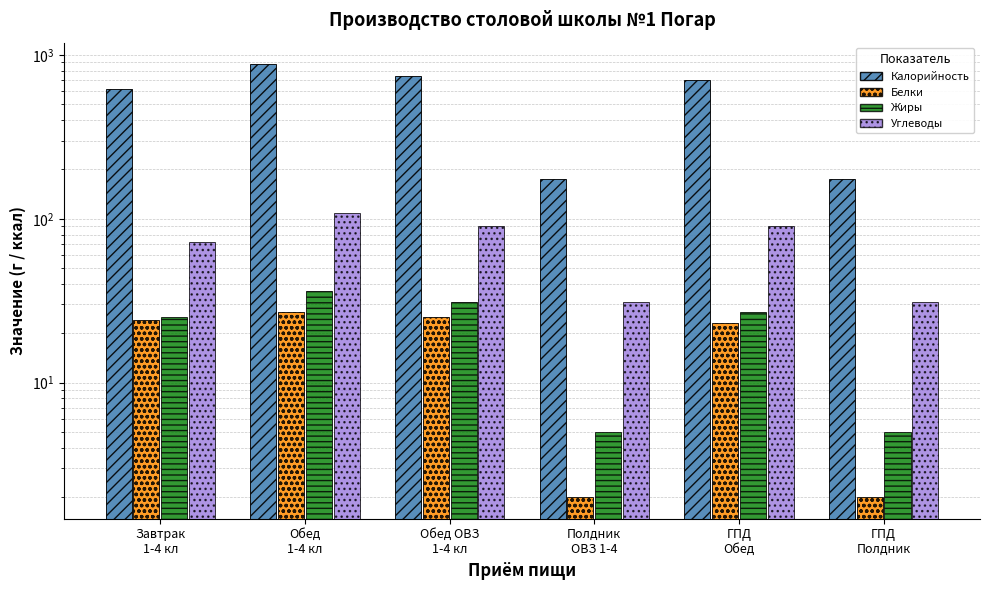

Which series has the largest total across all categories?

Калорийность